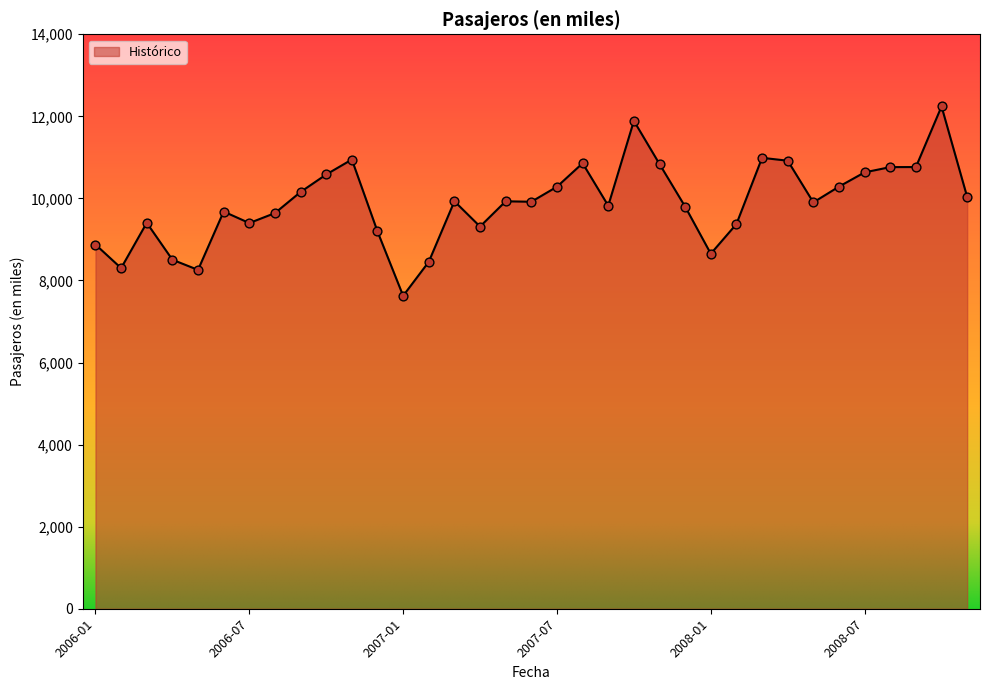

What is the difference between the maximum and minimum values?

4615.2